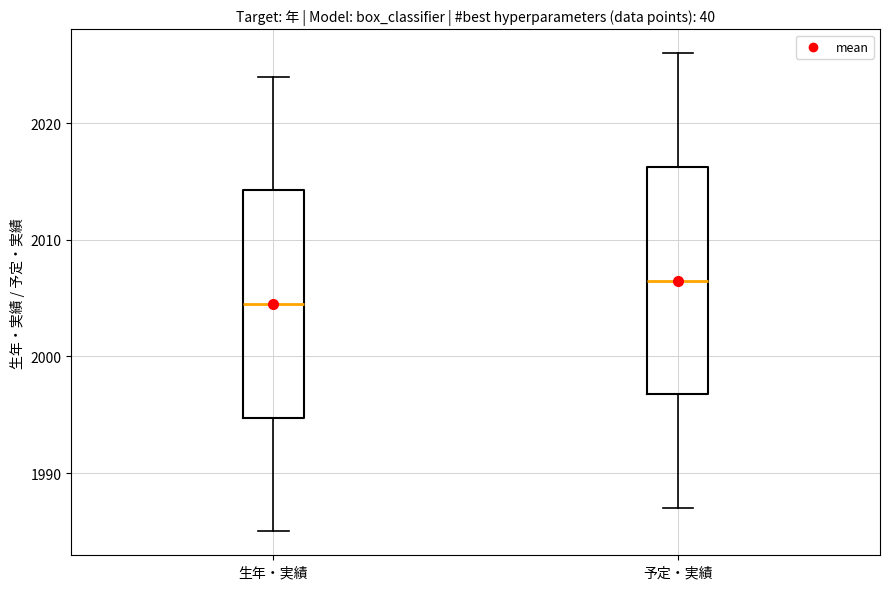

Reading left to right, read every box against the y-axis: the position of its median line, the range the box covers, and the ends of its whiskers. The values are not printed on the chart, so give them approximately, as read against the axis.

生年・実績: median 2005, box 1995 to 2014, whiskers 1985 to 2024
予定・実績: median 2007, box 1997 to 2016, whiskers 1987 to 2026